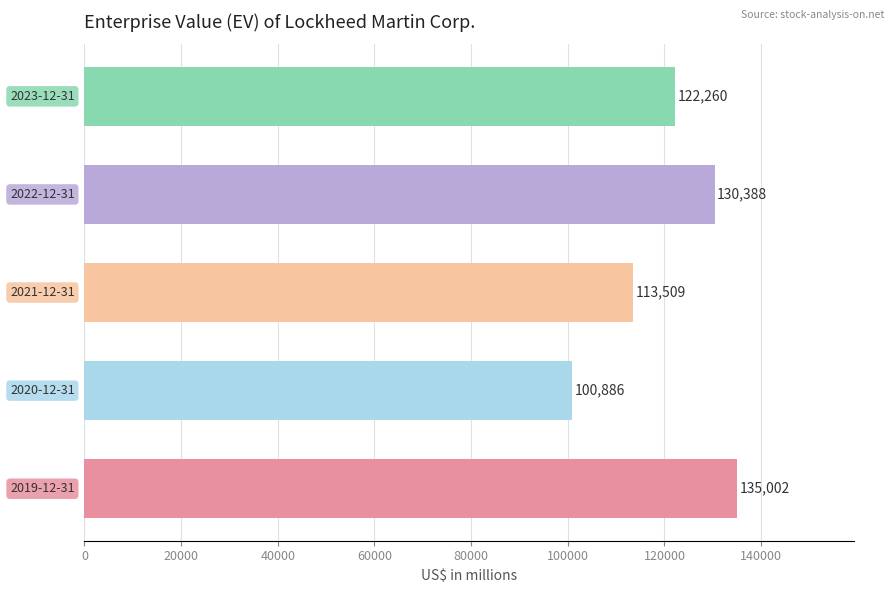

What is the sum of all values?

602045